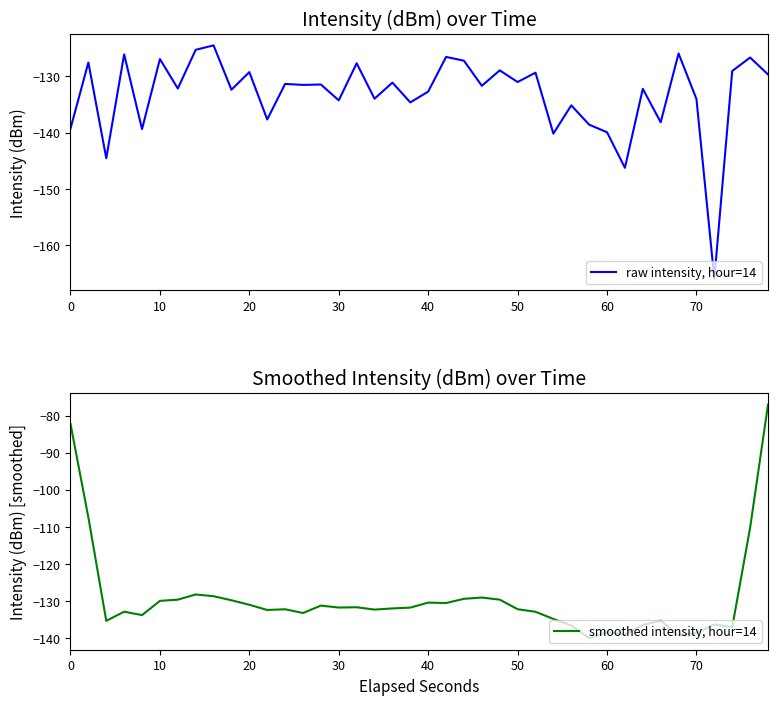

After their last crossing, which series has the higher values: raw intensity, hour=14 or smoothed intensity, hour=14?

smoothed intensity, hour=14